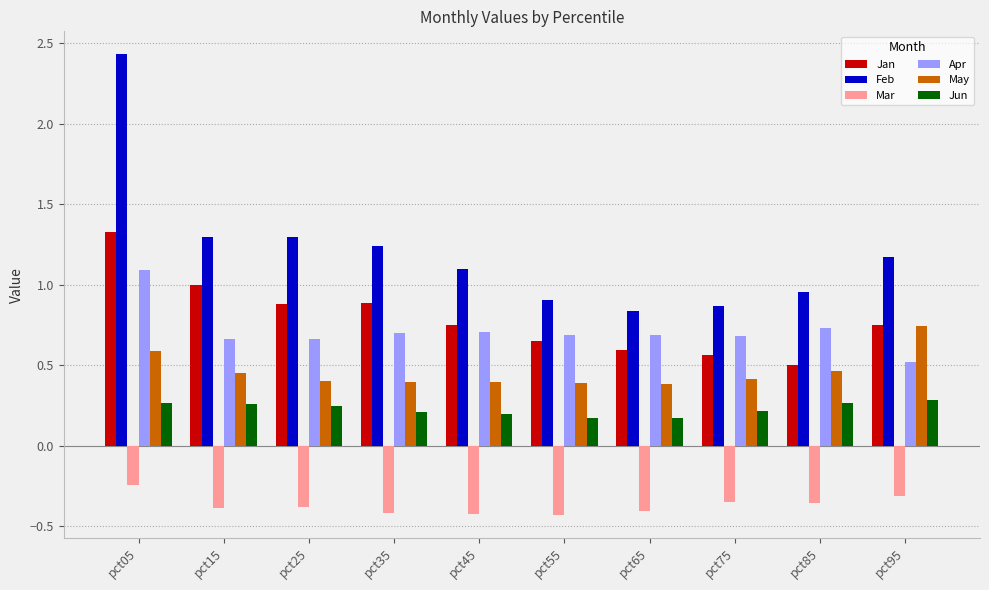

What is the maximum value shown in the chart?

2.4